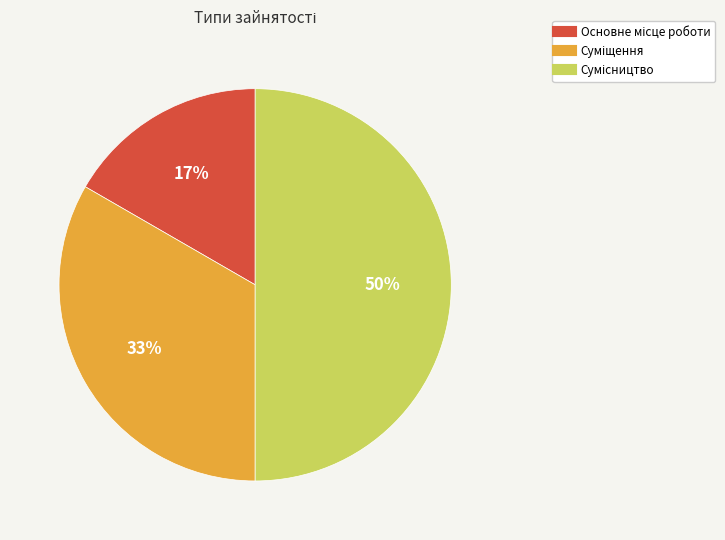

To the nearest percent, what is the average slice percentage?

33%